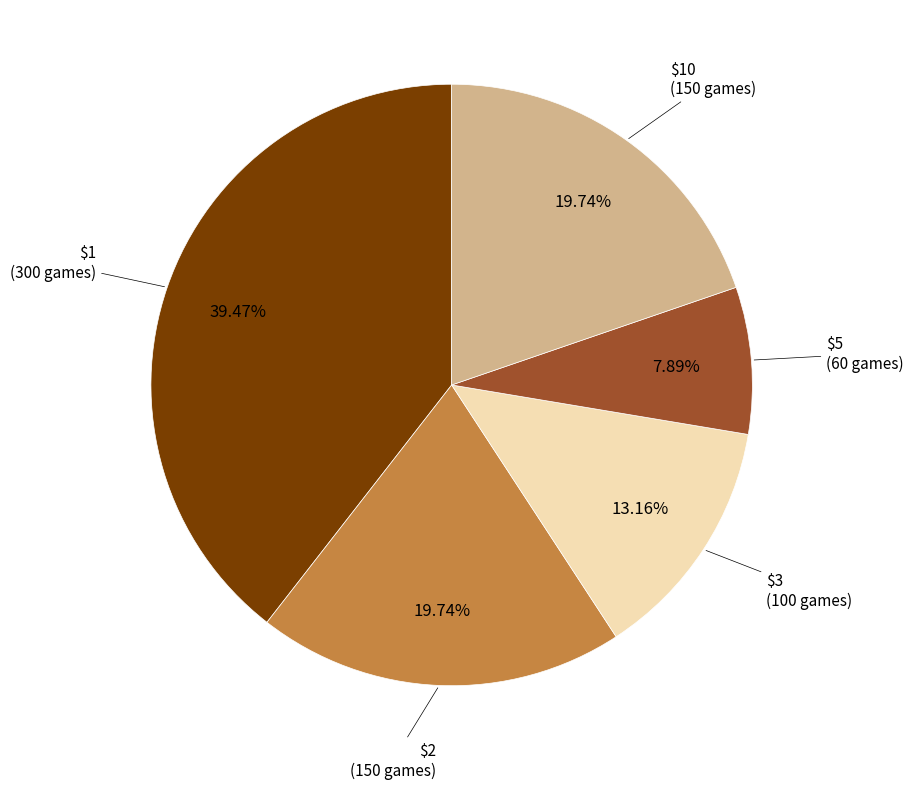

Count the number of slices in the pie.

5